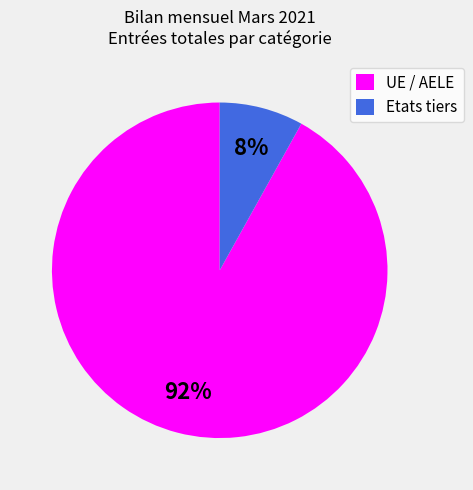

How many segments does this pie chart have?

2